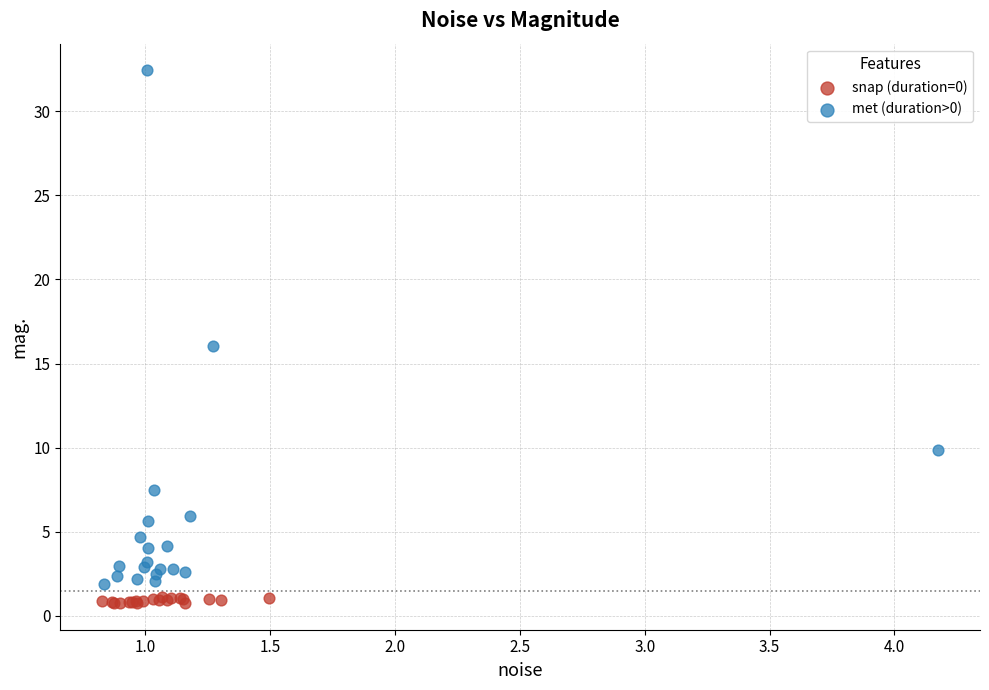

Which series reaches the maximum Y coordinate?

met (duration>0)